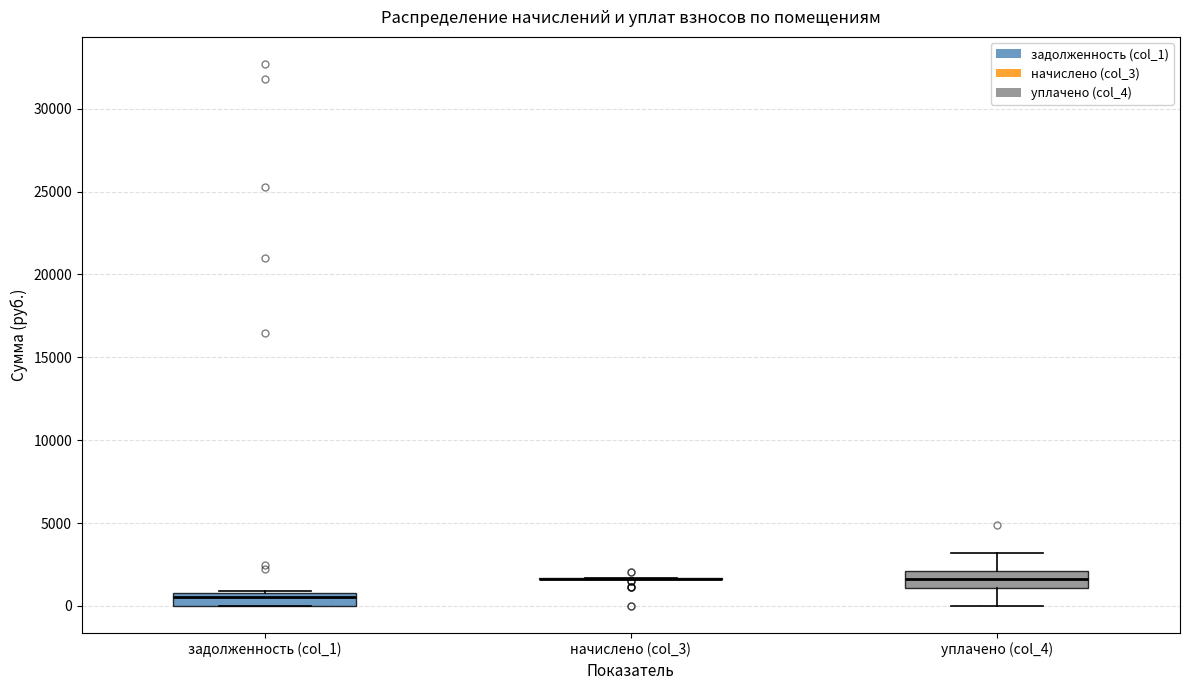

Reading left to right, read every box against the y-axis: the position of its median line, the range the box covers, and the ends of its whiskers. The values are not printed on the chart, so give them approximately, as read against the axis.

задолженность (col_1): median 500, box 0 to 1000, whiskers 0 to 1000
начислено (col_3): box collapsed to a line at 1500, whiskers 1500 to 1500
уплачено (col_4): median 1500, box 1000 to 2000, whiskers 0 to 3000